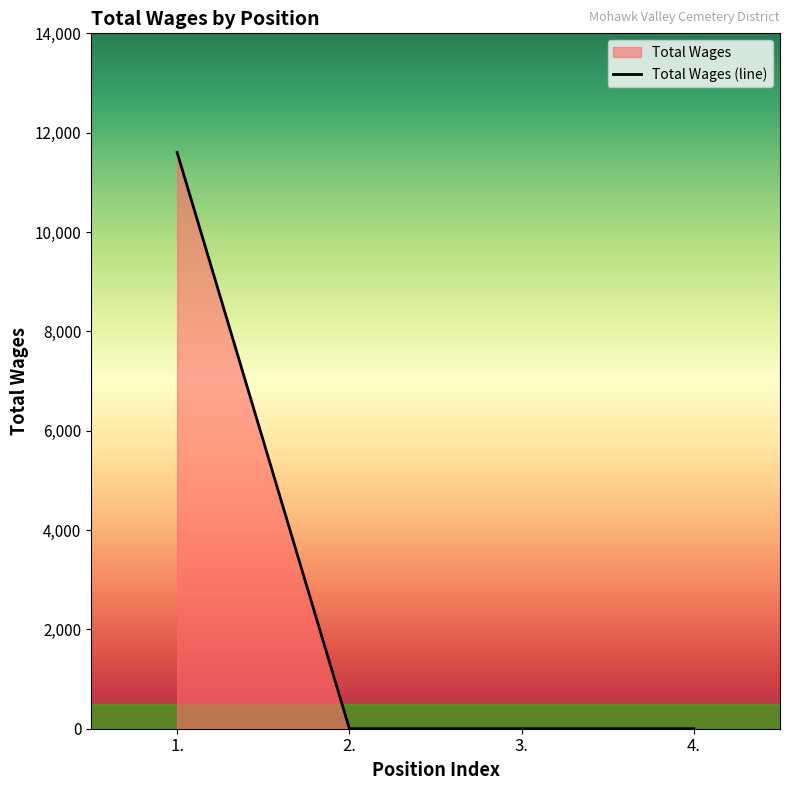

At which label is the value closest to 5800?

1.